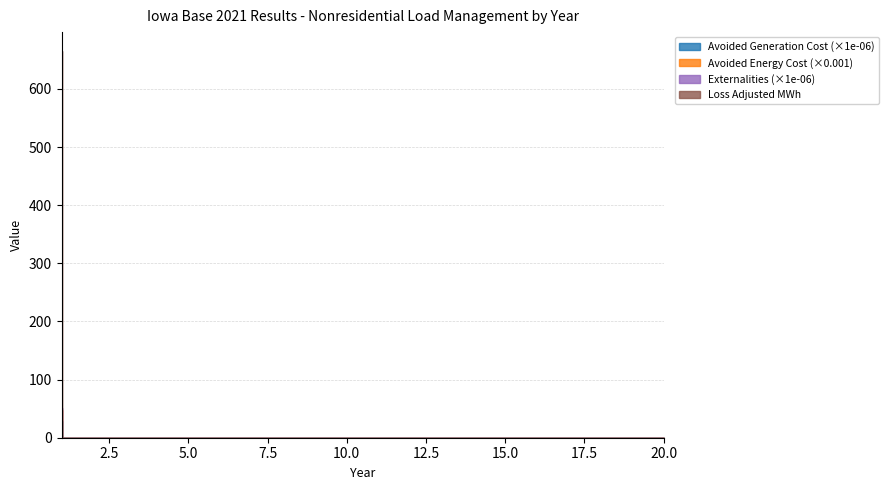

The value of Avoided Generation Cost at 15 is 18.6. True or false?

False